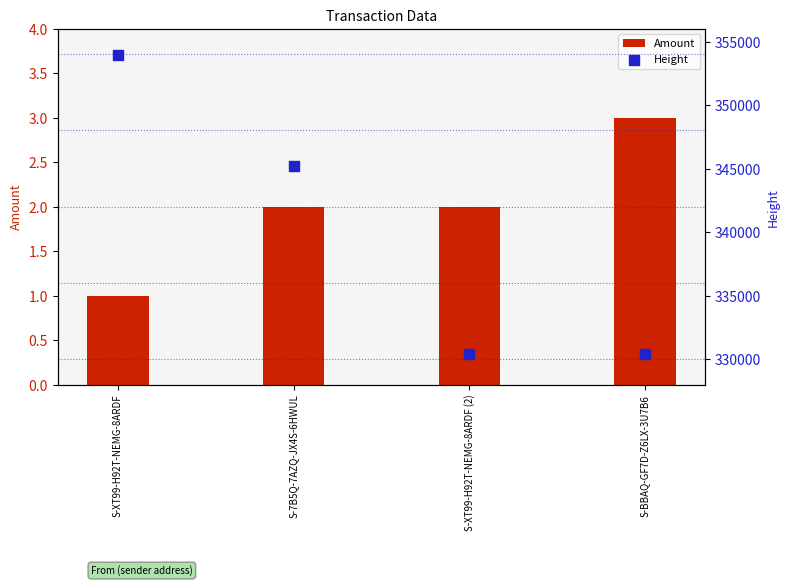

Which series has the widest spread of Y values?

Height